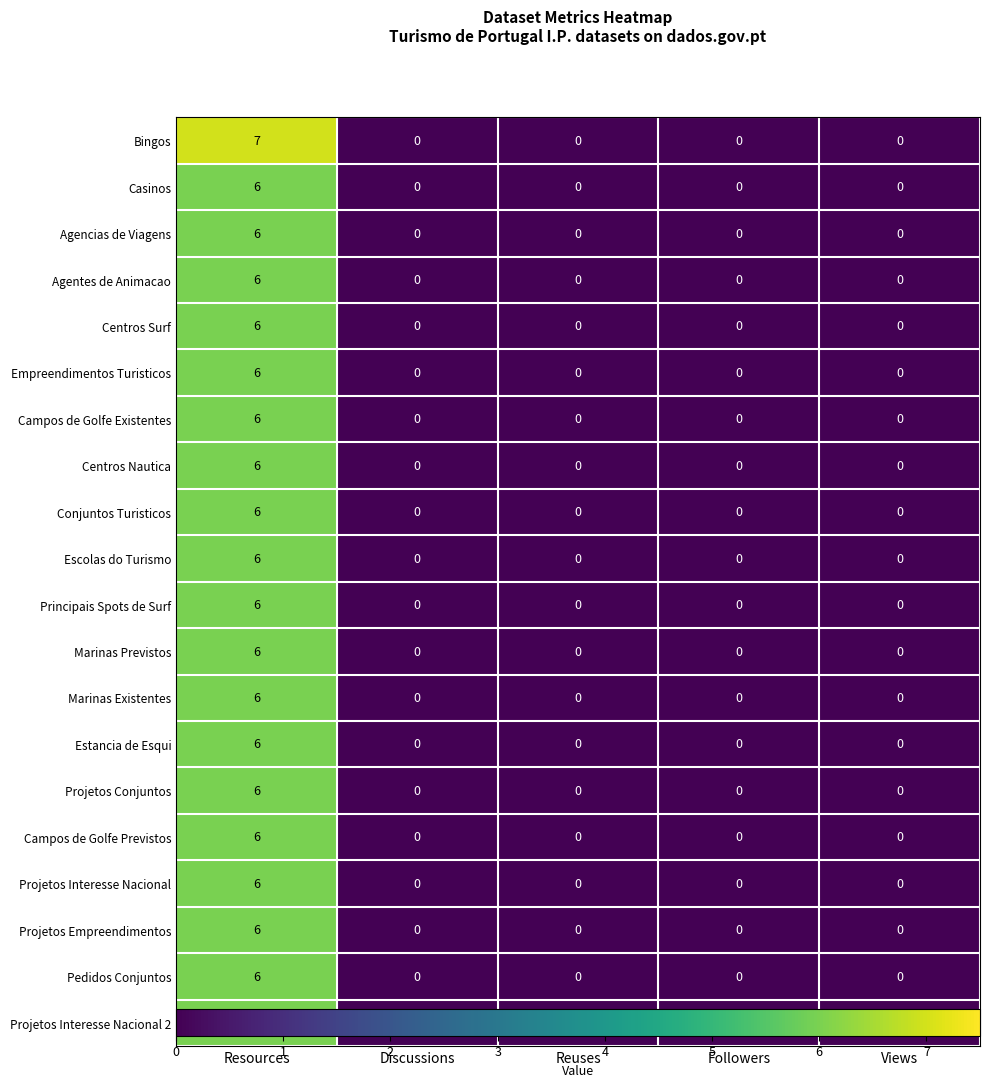

How many Conjuntos Turisticos values are between 0 and 1?

4